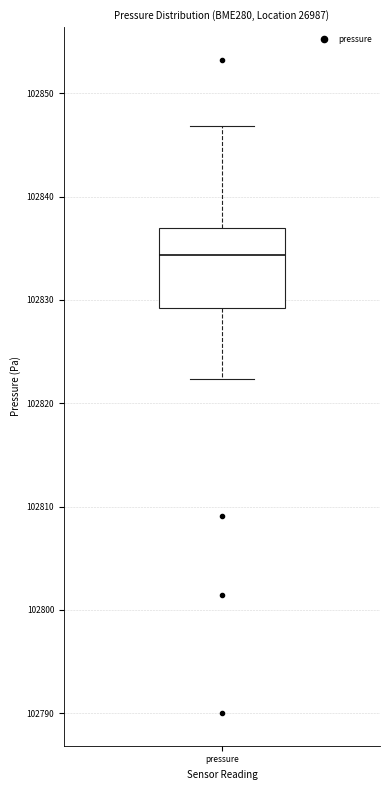

Transcribe this box plot: give where the median line is, the range the box spans, and where the two whiskers end, as read against the y-axis. The values are not printed on the chart, so give them approximately, as read against the axis.

median 102834, box 102829 to 102837, whiskers 102822 to 102847